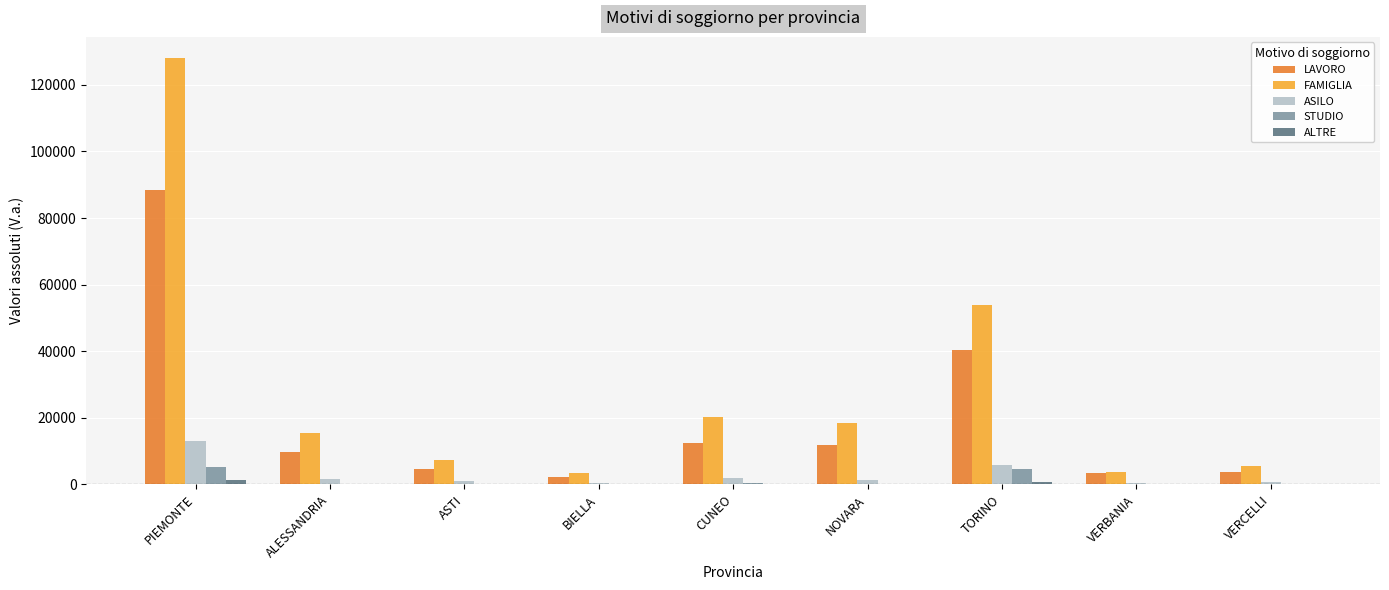

What is the sum of all LAVORO values?

176642